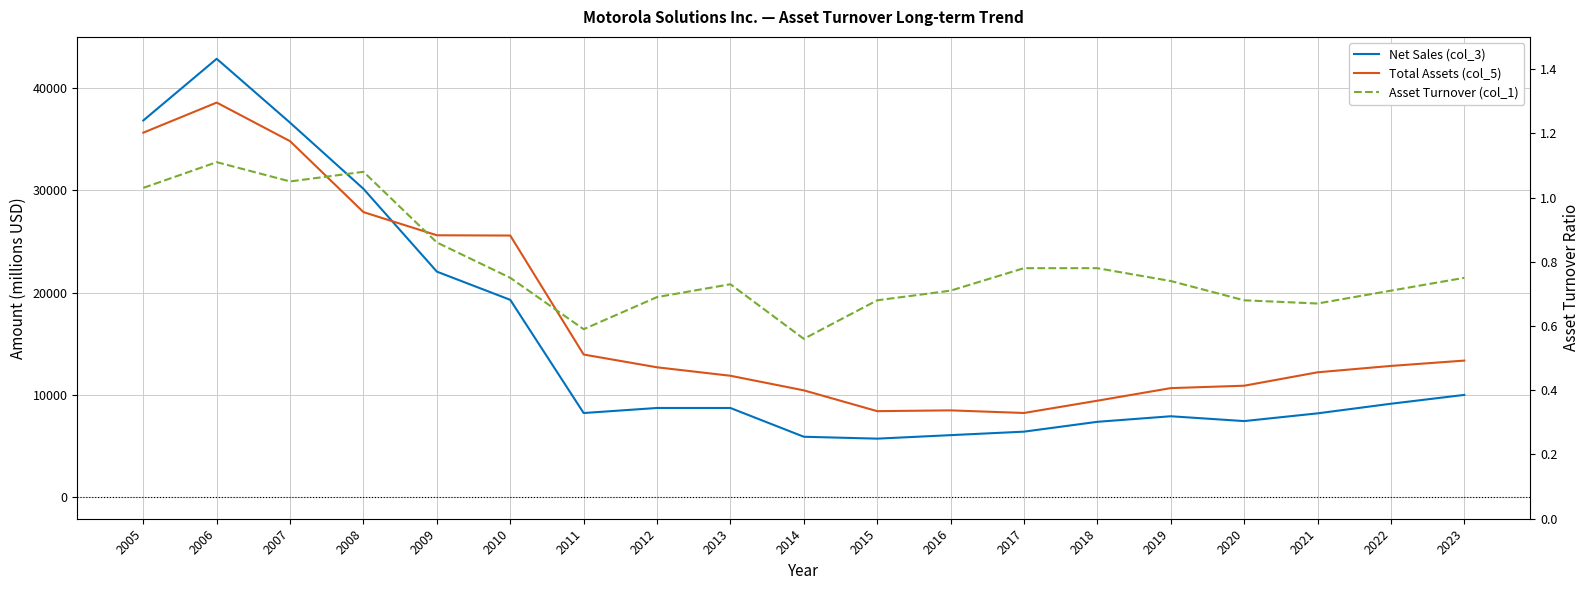

Where do Total Assets (col_5) and Net Sales (col_3) first cross each other?

2008 and 2009